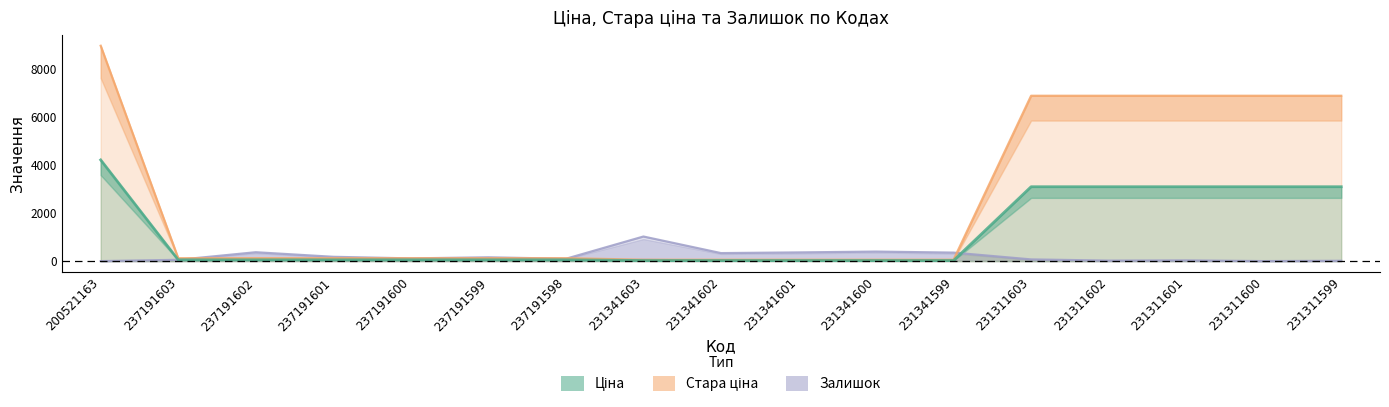

At which category is the sum across all series the highest?

200521163